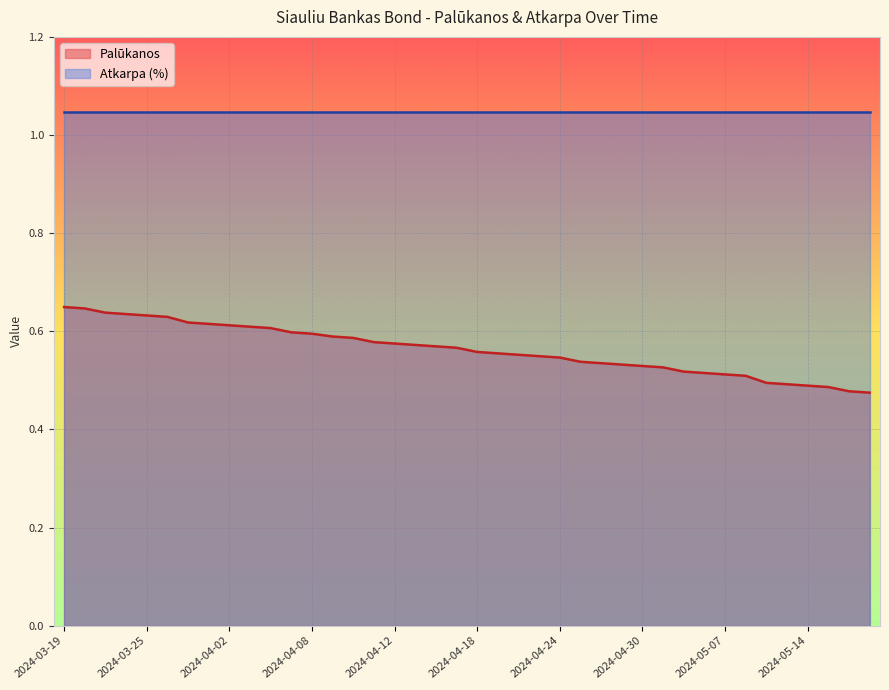

Reading right to left, list all the values displayed in this chart.

2024-05-17=0.5	2024-05-16=0.5	2024-05-15=0.5	2024-05-14=0.5	2024-05-13=0.5	2024-05-10=0.5	2024-05-08=0.5	2024-05-07=0.5	2024-05-06=0.5	2024-05-03=0.5	2024-05-02=0.5	2024-04-30=0.5	2024-04-29=0.5	2024-04-26=0.5	2024-04-25=0.5	2024-04-24=0.5	2024-04-23=0.5	2024-04-22=0.6	2024-04-19=0.6	2024-04-18=0.6	2024-04-17=0.6	2024-04-16=0.6	2024-04-15=0.6	2024-04-12=0.6	2024-04-11=0.6	2024-04-10=0.6	2024-04-09=0.6	2024-04-08=0.6	2024-04-05=0.6	2024-04-04=0.6	2024-04-03=0.6	2024-04-02=0.6	2024-03-28=0.6	2024-03-27=0.6	2024-03-26=0.6	2024-03-25=0.6	2024-03-22=0.6	2024-03-21=0.6	2024-03-20=0.6	2024-03-19=0.6